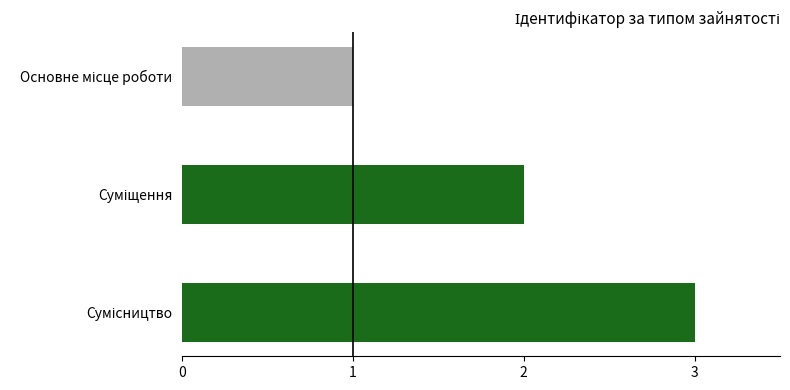

What is the greatest value displayed?

3